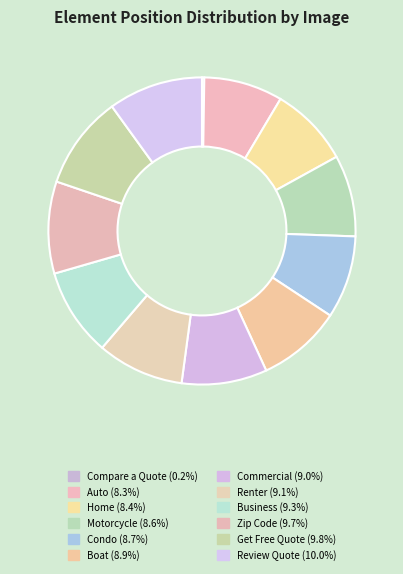

What is the ratio of the value at Boat to the value at Get Free Quote?

0.9